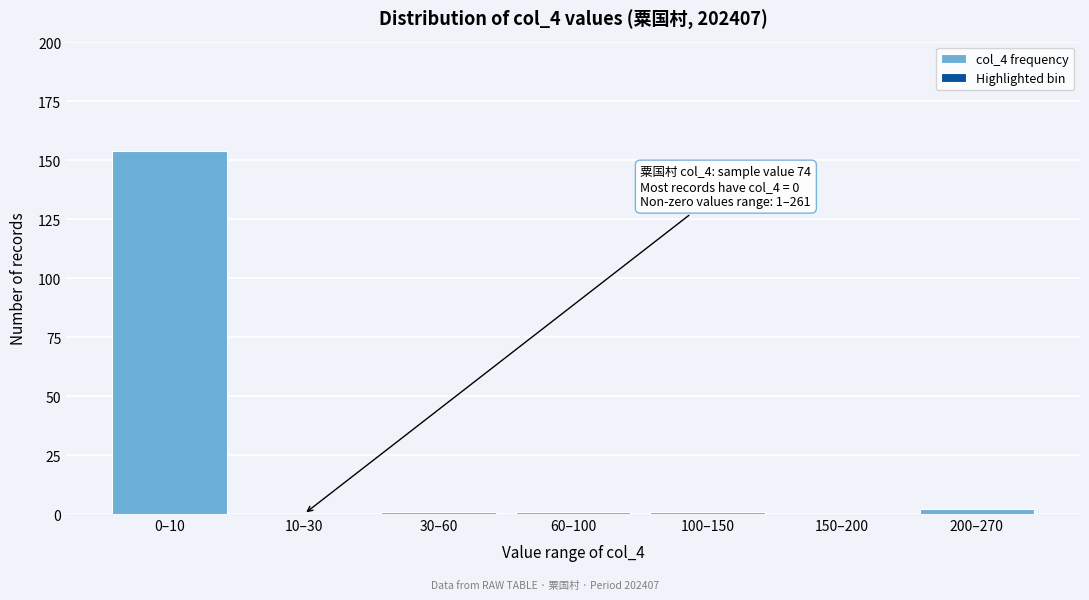

What is the sum of all values?

159